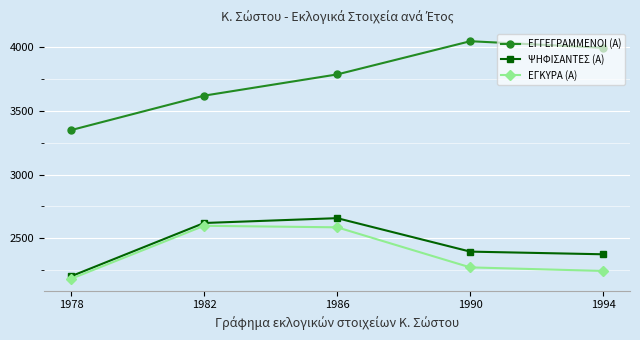

True or false: ΕΓΓΕΓΡΑΜΜΕΝΟΙ (Α) and ΕΓΚΥΡΑ (Α) intersect in this chart.

False